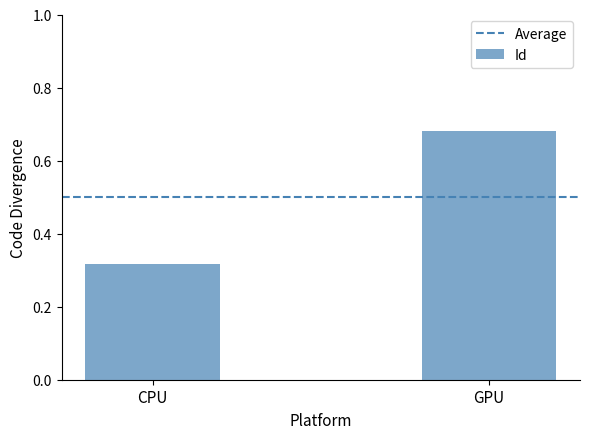

Is it true that the value at GPU is 1.0?

False